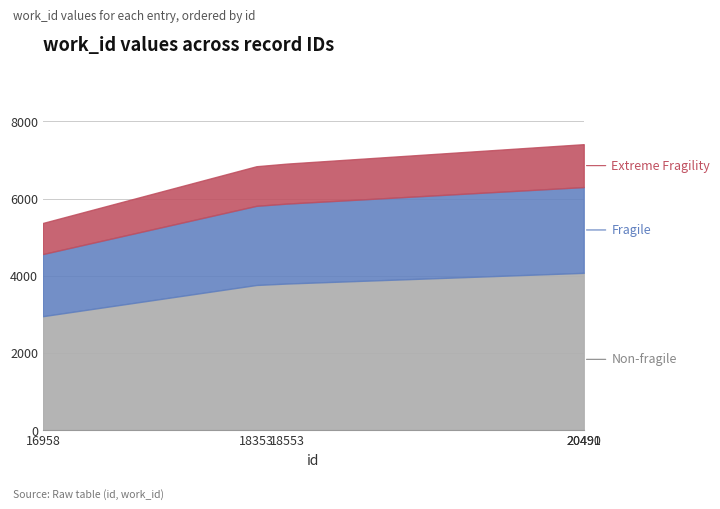

What is the minimum value shown in the chart?

5366